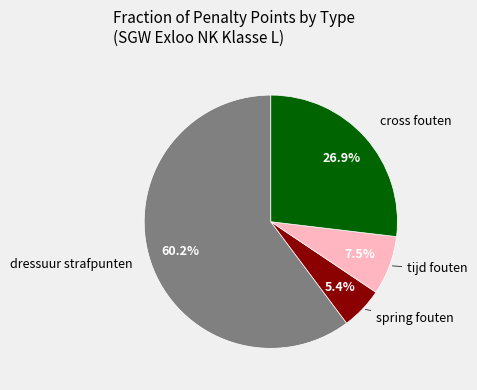

To the nearest percent, what percentage of the pie is dressuur strafpunten?

60%